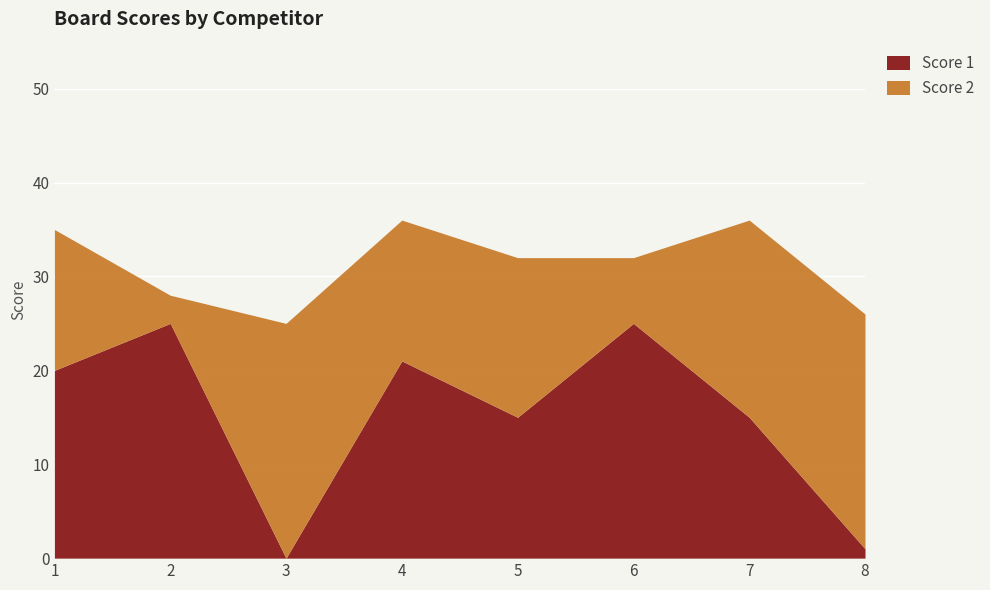

True or false: Score 1 and Score 2 cross at least once.

True